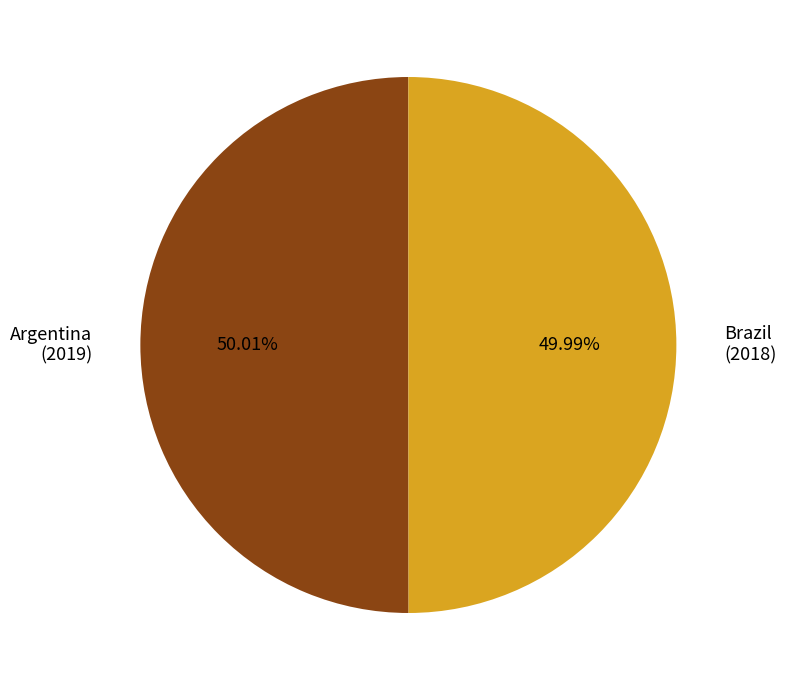

Is there a majority slice in this chart?

Yes